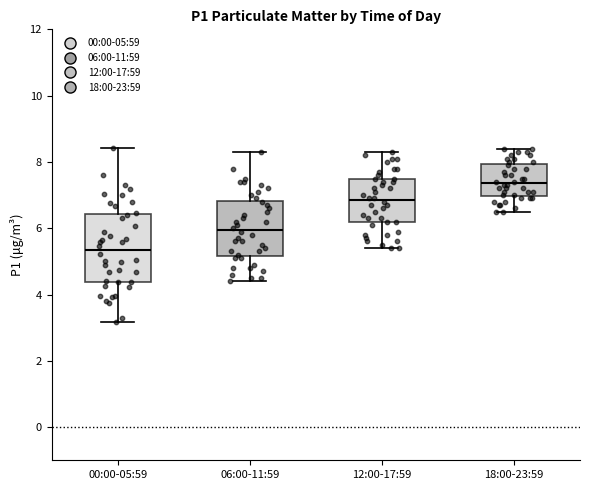

Where does the upper whisker of the box for 12:00-17:59 end on the y-axis? The values are not printed on the chart, so give them approximately, as read against the axis.

8.4